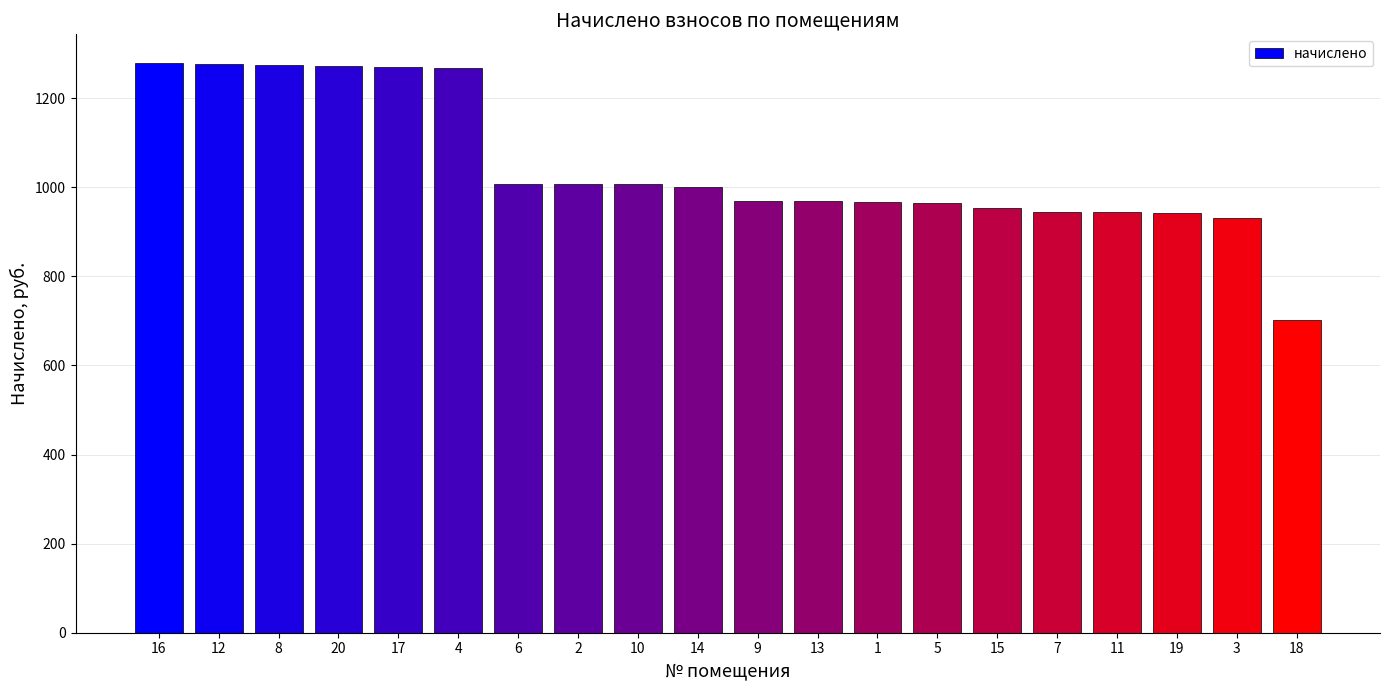

At which label does the data first exceed 999?

16